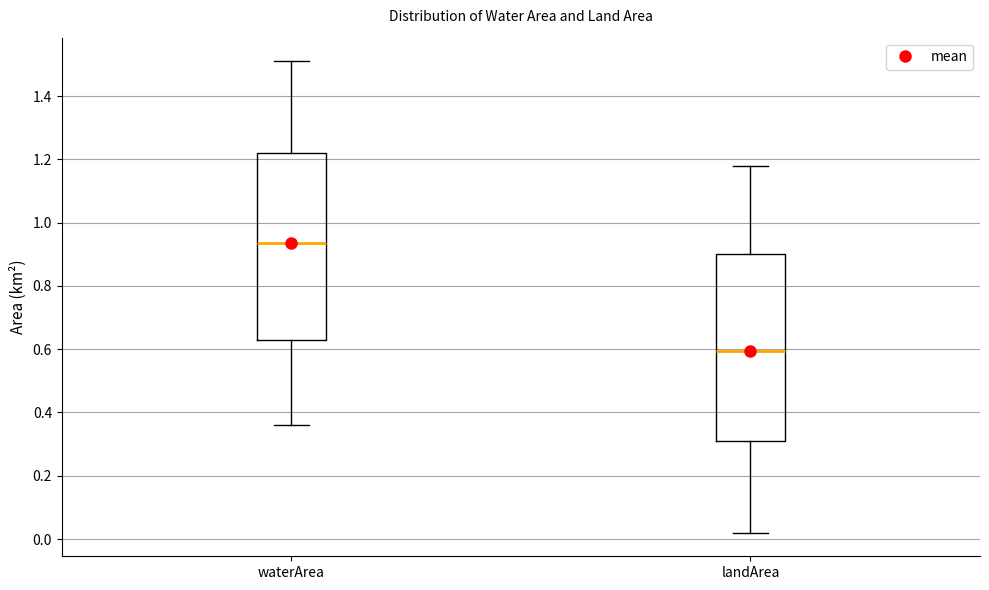

Where is the upper edge of the box for waterArea on the y-axis? The values are not printed on the chart, so give them approximately, as read against the axis.

1.22